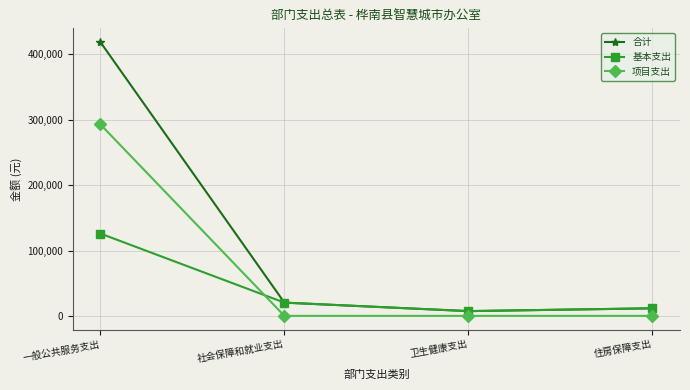

True or false: 项目支出 and 合计 intersect in this chart.

False